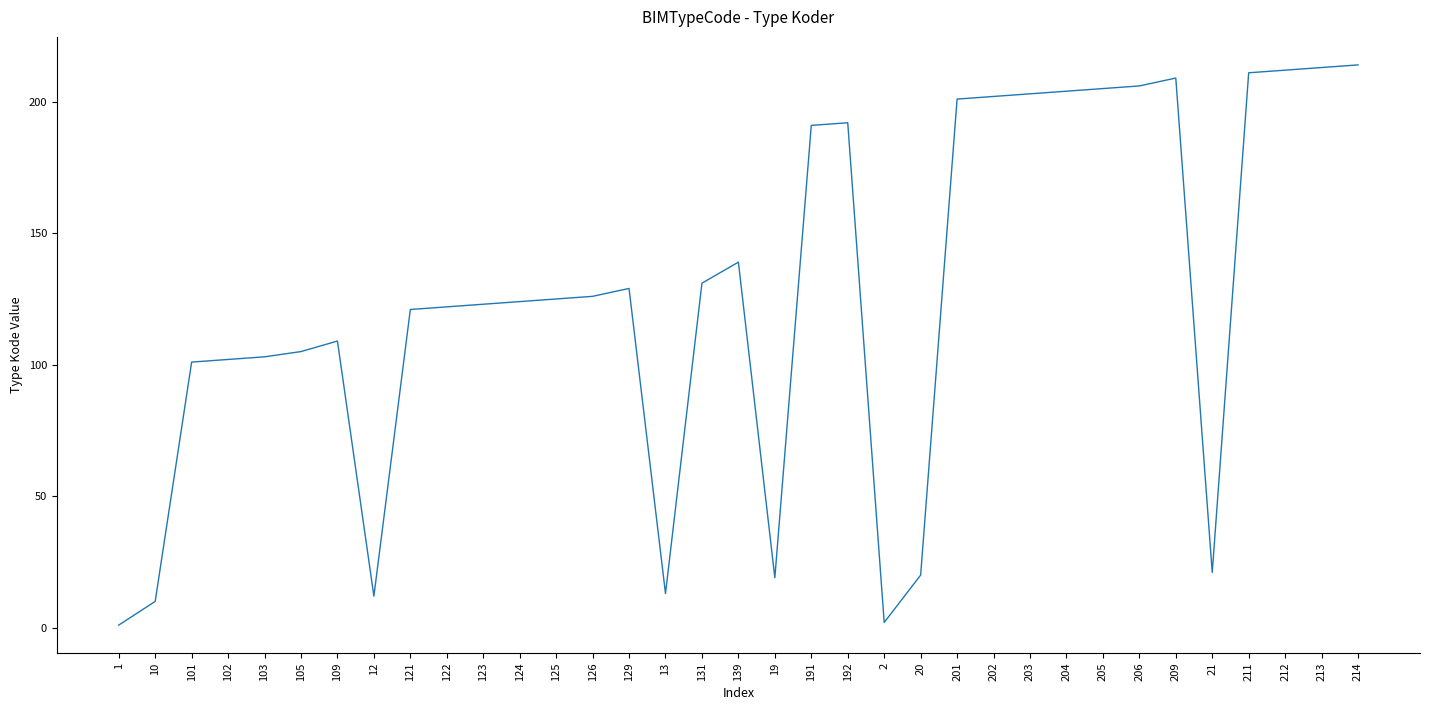

True or false: the data has more than 1 interior local peaks.

True